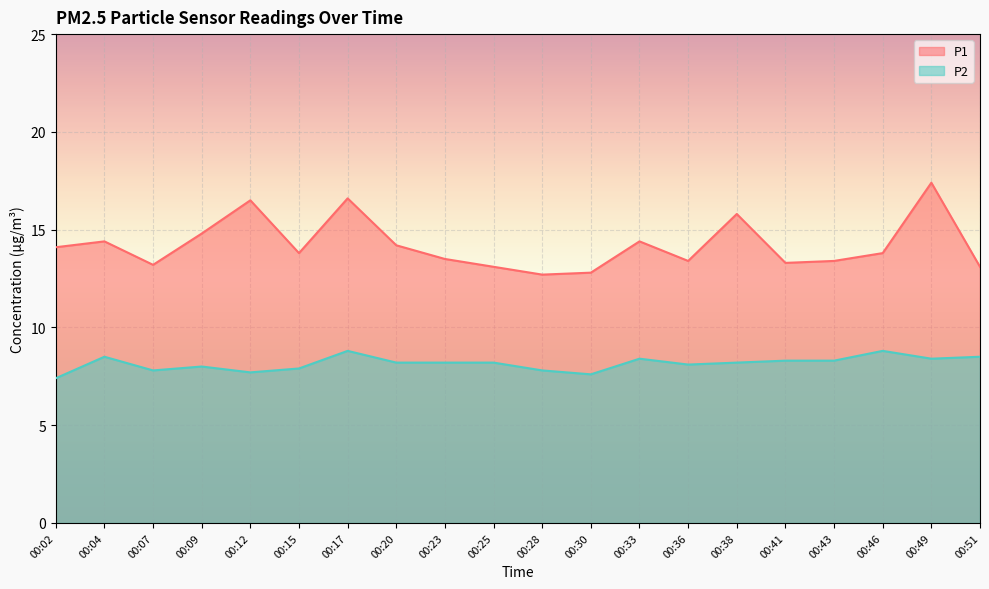

Which series has the largest range (max minus min)?

P1